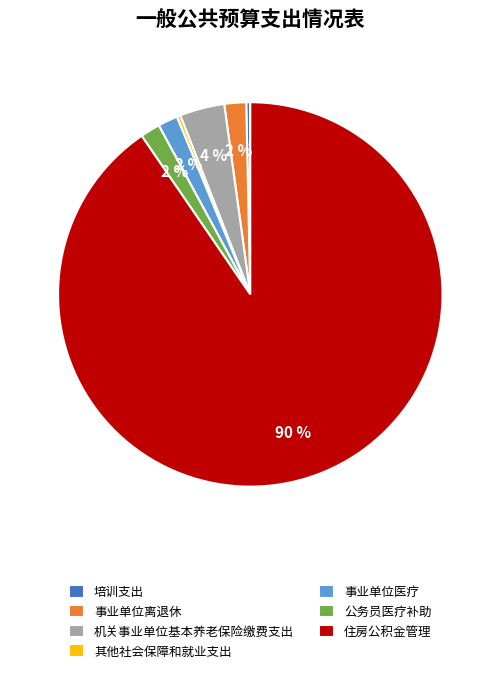

Is there a majority slice in this chart?

Yes